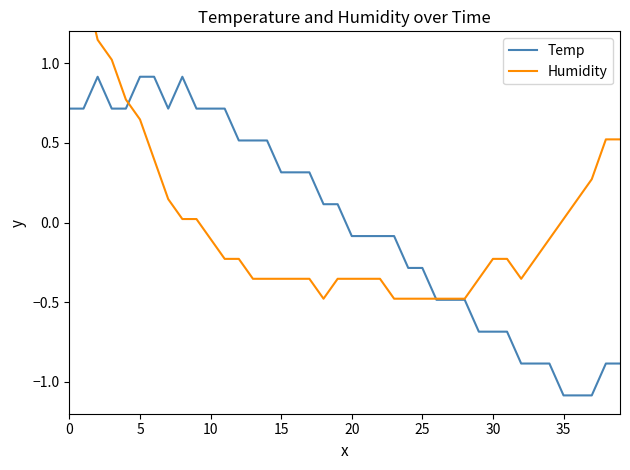

Reading left to right, extract all data points from this chart.

Temp: 0.7	0.7	0.9	0.7	0.7	0.9	0.9	0.7	0.9	0.7	0.7	0.7	0.5	0.5	0.5	0.3	0.3	0.3	0.1	0.1	-0.1	-0.1	-0.1	-0.1	-0.3	-0.3	-0.5	-0.5	-0.5	-0.7	-0.7	-0.7	-0.9	-0.9	-0.9	-1.1	-1.1	-1.1	-0.9	-0.9
Humidity: 1.4	1.5	1.1	1.0	0.8	0.6	0.4	0.1	0.0	0.0	-0.1	-0.2	-0.2	-0.4	-0.4	-0.4	-0.4	-0.4	-0.5	-0.4	-0.4	-0.4	-0.4	-0.5	-0.5	-0.5	-0.5	-0.5	-0.5	-0.4	-0.2	-0.2	-0.4	-0.2	-0.1	0.0	0.1	0.3	0.5	0.5